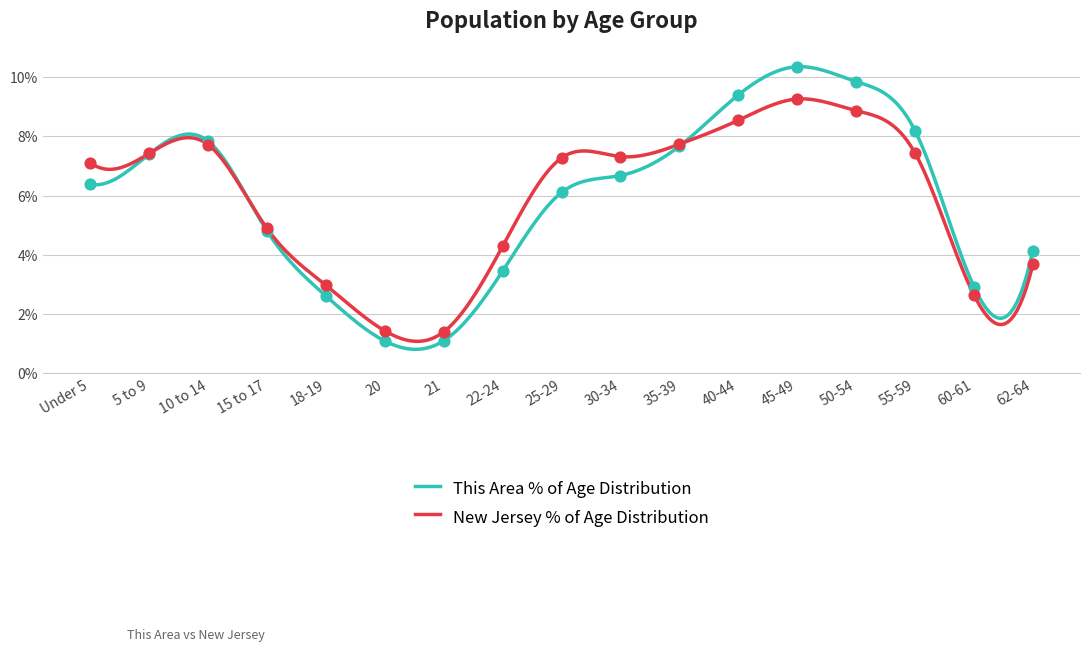

At how many categories does at least one series exceed 9?

3